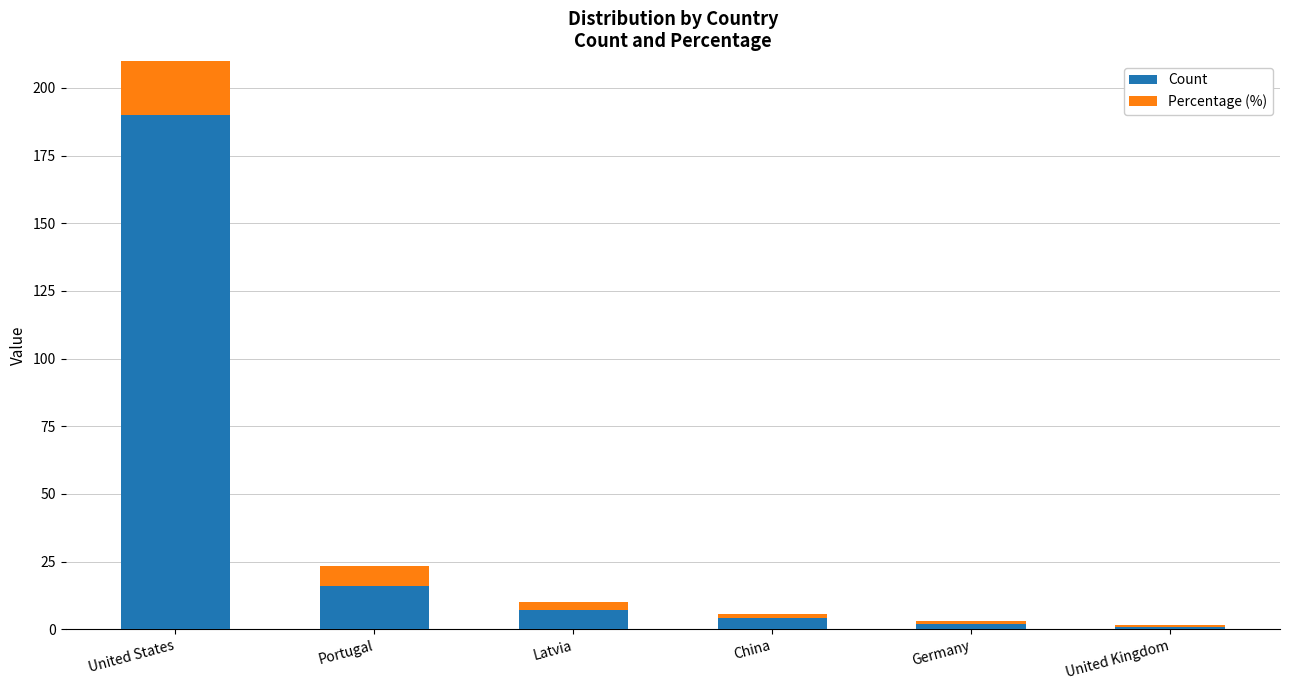

Where does the Percentage (%) series first go above 3?

United States